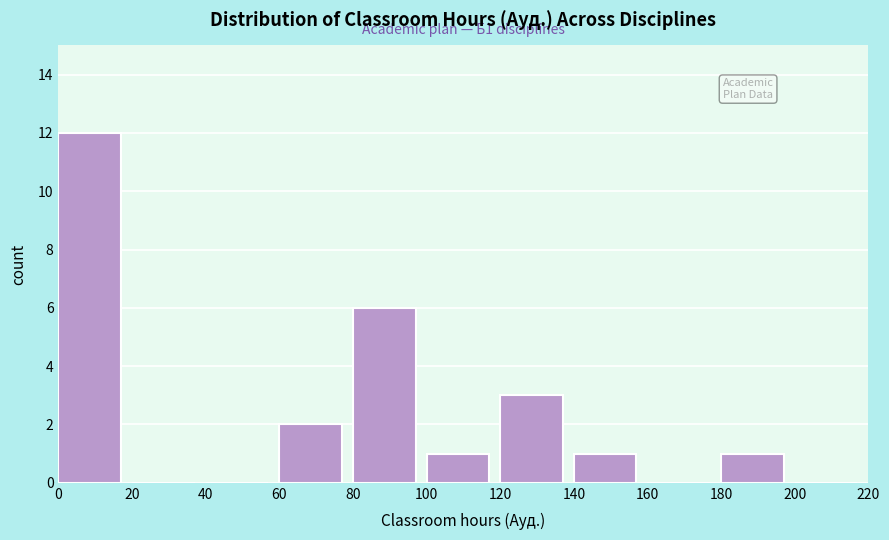

Which range on the x-axis has the tallest bar?

0 to 20